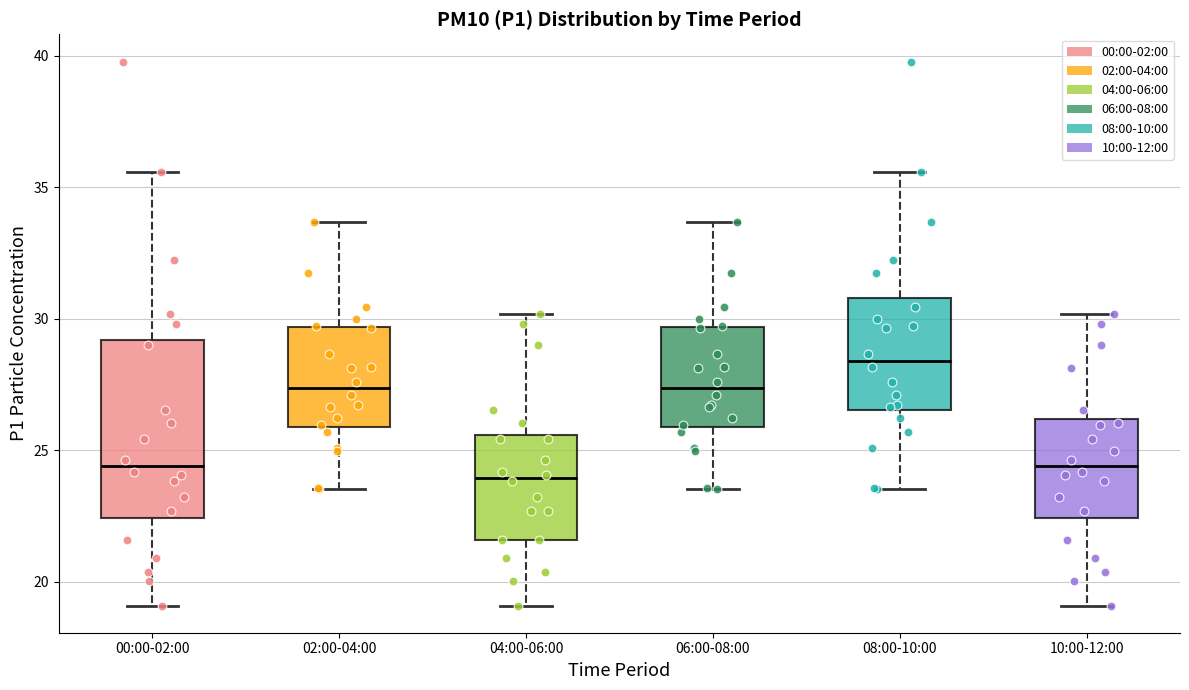

Where is the lower edge of the box for 06:00-08:00 on the y-axis? The values are not printed on the chart, so give them approximately, as read against the axis.

26.0